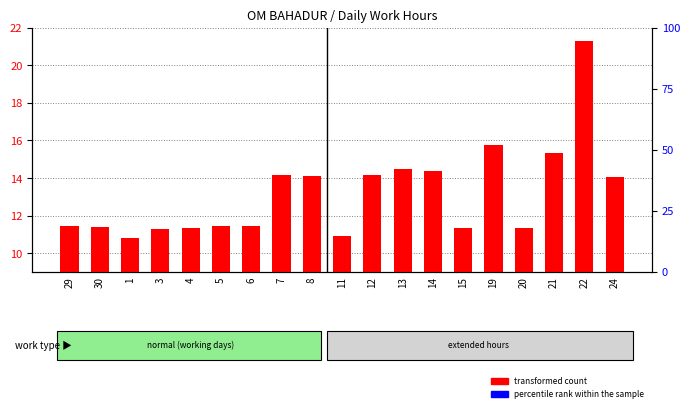

List the labels in order of percentile rank within the sample value, largest first.

22, 19, 21, 7, 8, 12, 13, 14, 24, 29, 30, 1, 3, 4, 5, 6, 11, 15, 20